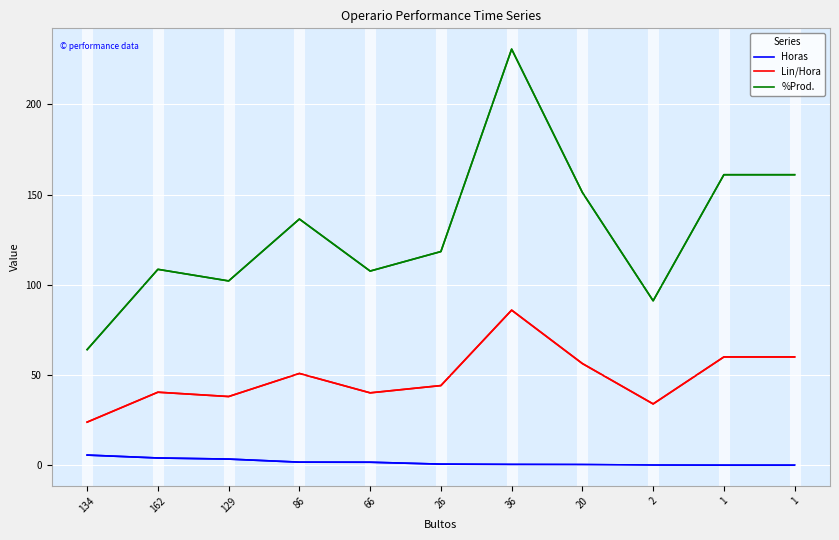

How many lines are shown in the chart?

3